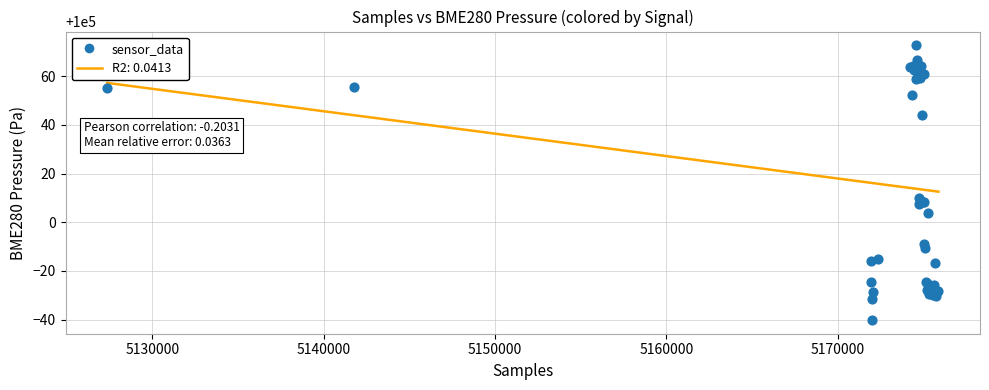

What Y value in the scatter plot is closest to 100016?

100010.0